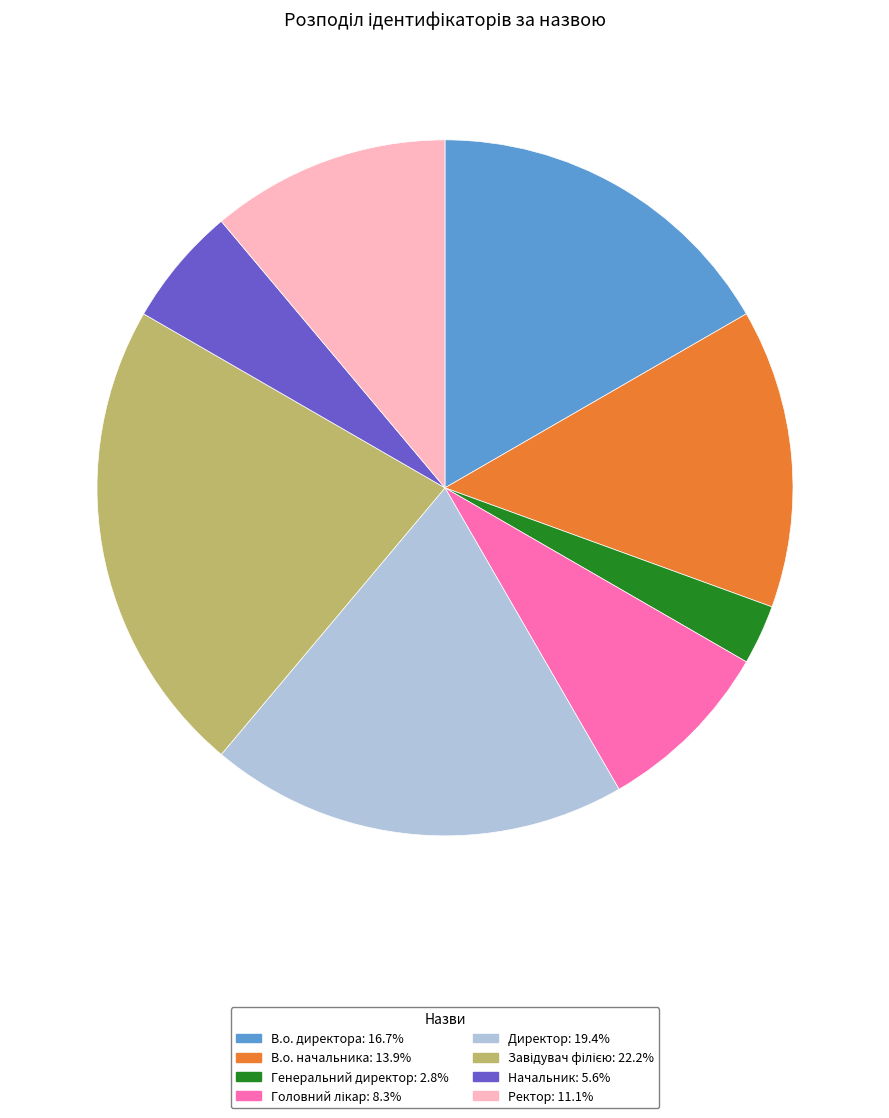

Combined, do Директор: 19.4% and Генеральний директор: 2.8% account for over 50%?

No